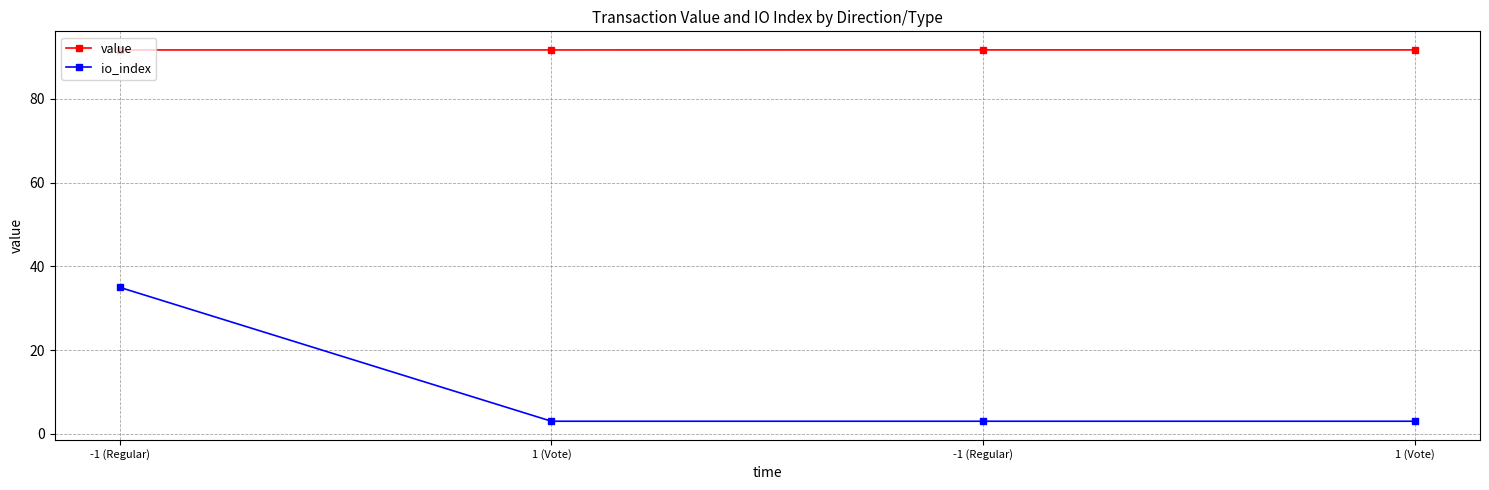

True or false: io_index and value intersect in this chart.

False